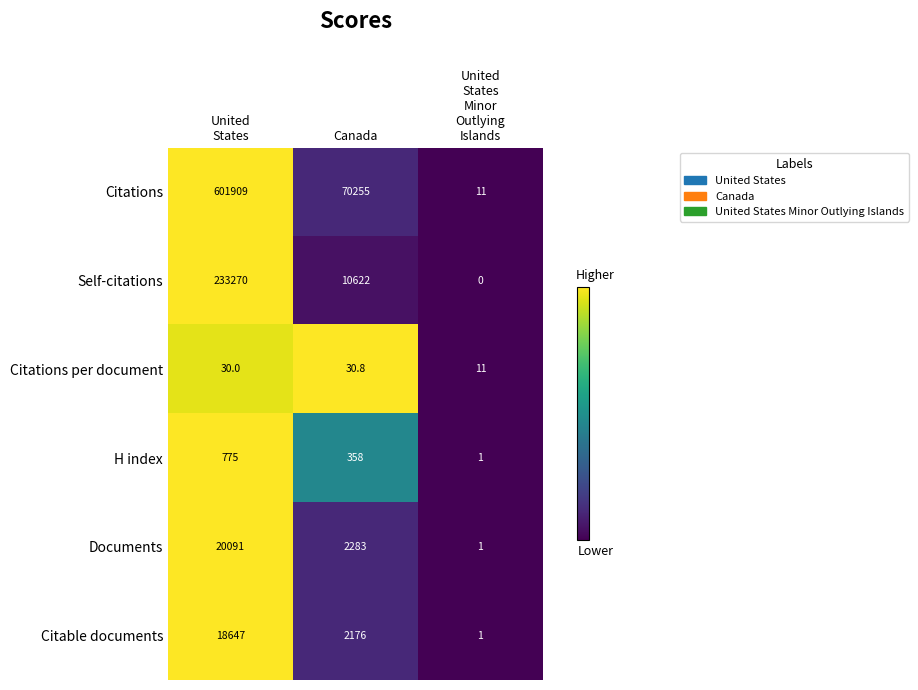

What is the total value across all series at Canada?

85724.8